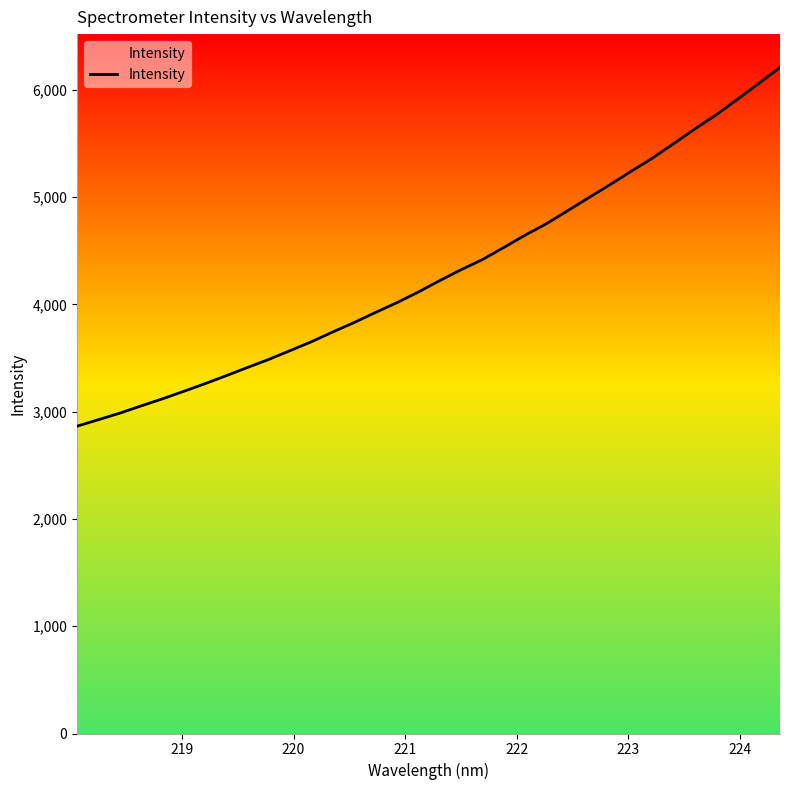

True or false: there are more than 2 points higher than both neighbors.

False